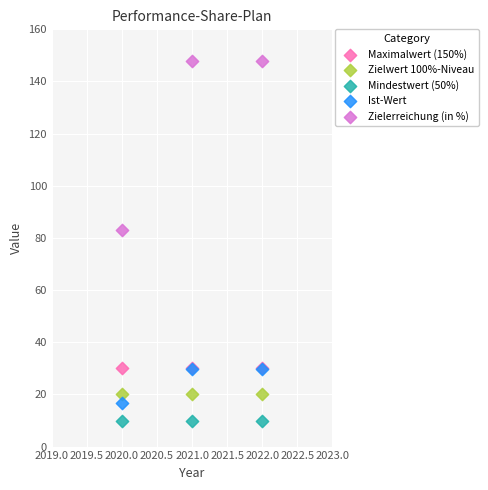

Across all series, what Y value is closest to 79?

83.0